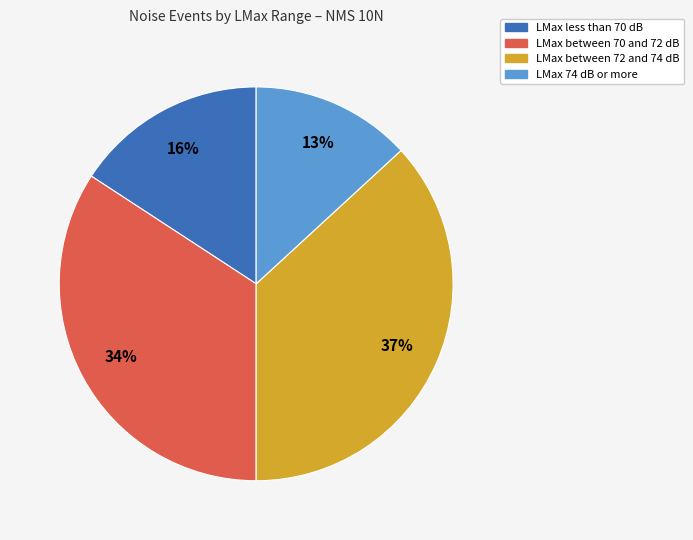

To the nearest percent, what is the average slice percentage?

25%